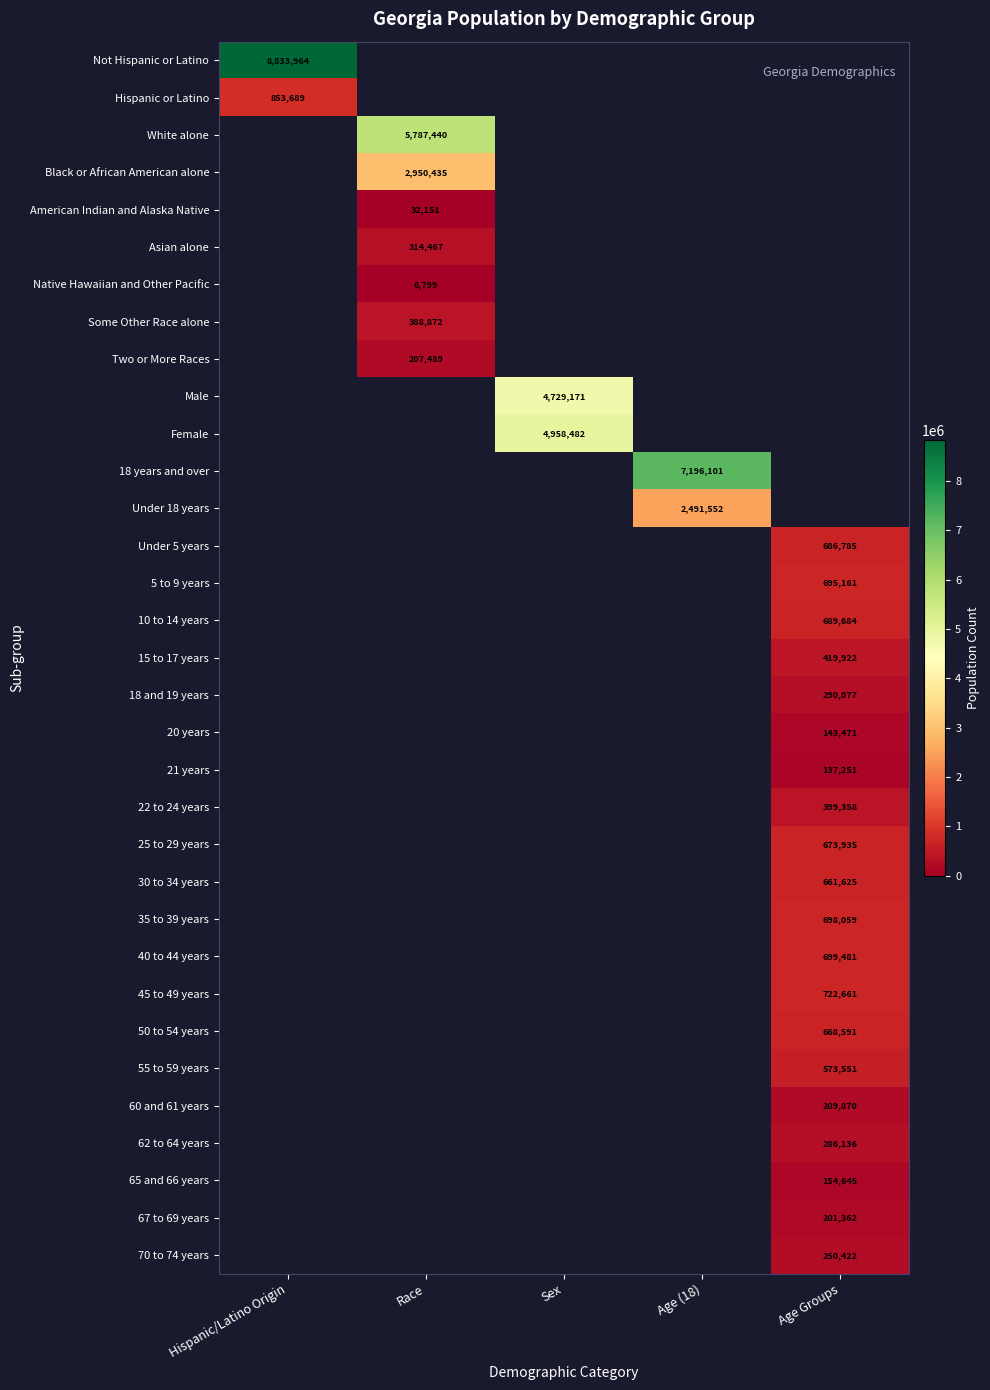

Is the value of 70 to 74 years at Sex greater than the value of Hispanic or Latino at Sex?

No